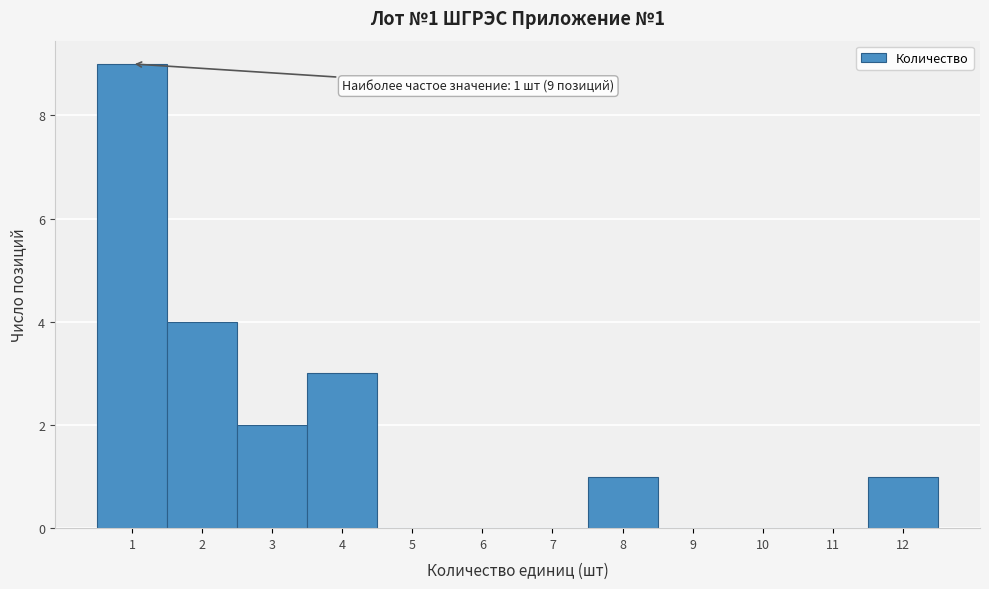

Over which range of the x-axis is the bar tallest?

0.5 to 1.5